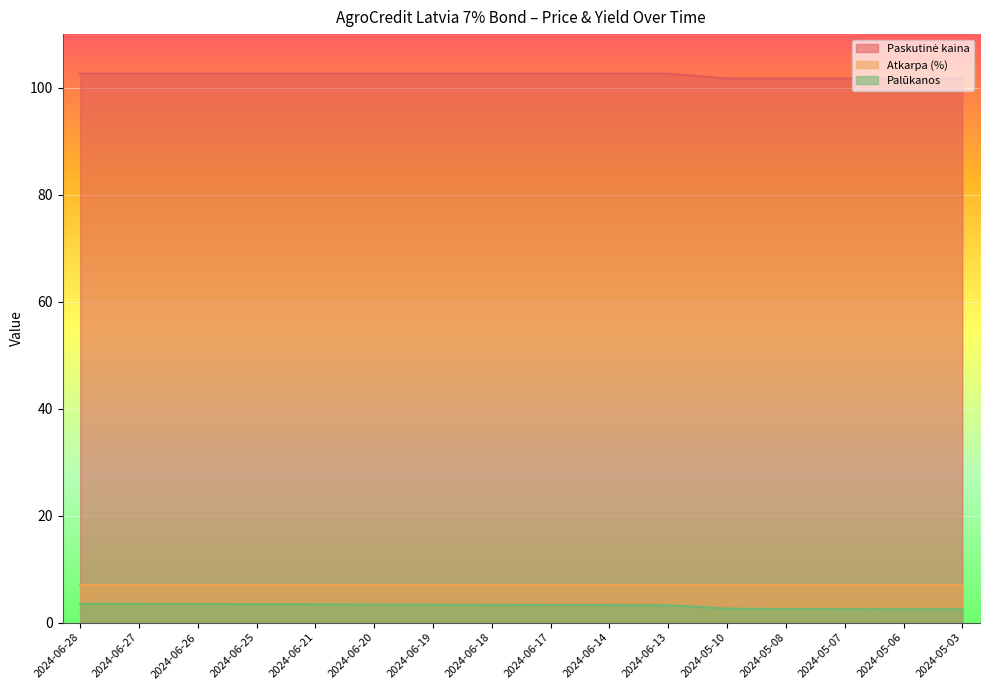

Is it true that Palūkanos equals 2.1 at 2024-06-27?

False